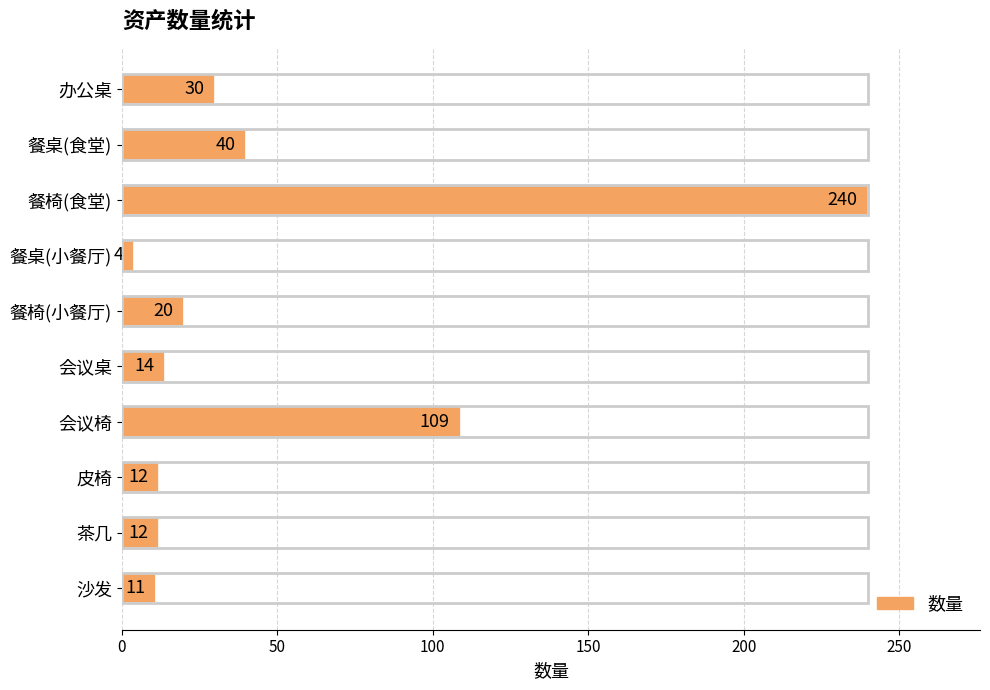

What is the value of the 6th bar from the top?

14